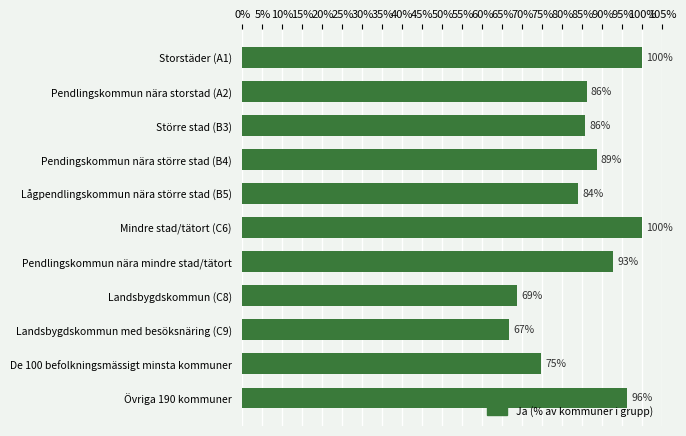

The value at Lågpendlingskommun nära större stad (B5) is 47.9. True or false?

False